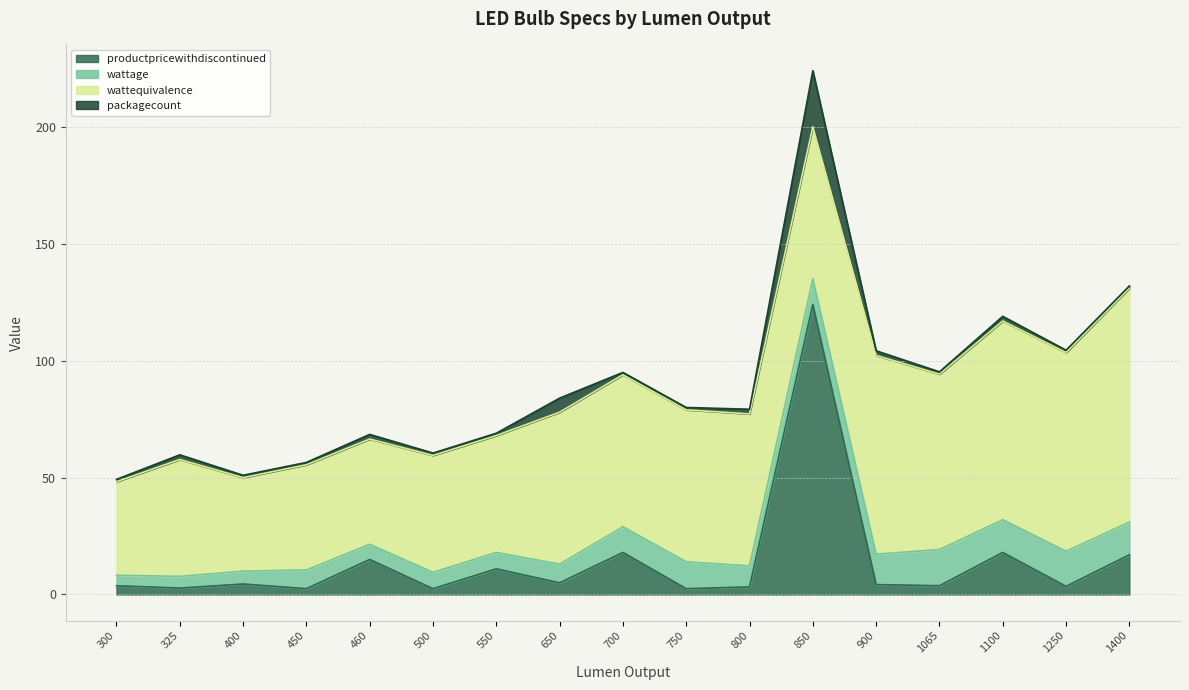

Reading left to right, list all the values displayed in this chart.

productpricewithdiscontinued: 3.7	2.7	4.5	2.5	15.0	2.5	11.0	5.0	18.0	2.5	3.2	124.1	4.2	3.7	18.0	3.5	17.0
wattage: 4.5	5.0	5.5	8.0	6.5	7.0	7.0	8.0	11.0	11.5	9.0	11.0	13.0	15.5	14.0	15.0	14.0
wattequivalence: 40.0	50.0	40.0	45.0	45.0	50.0	50.0	65.0	65.0	65.0	65.0	65.0	85.0	75.0	85.0	85.0	100.0
packagecount: 1.0	2.0	1.0	1.0	2.0	1.0	1.0	6.0	1.0	1.0	2.0	24.0	2.0	1.0	2.0	1.0	1.0